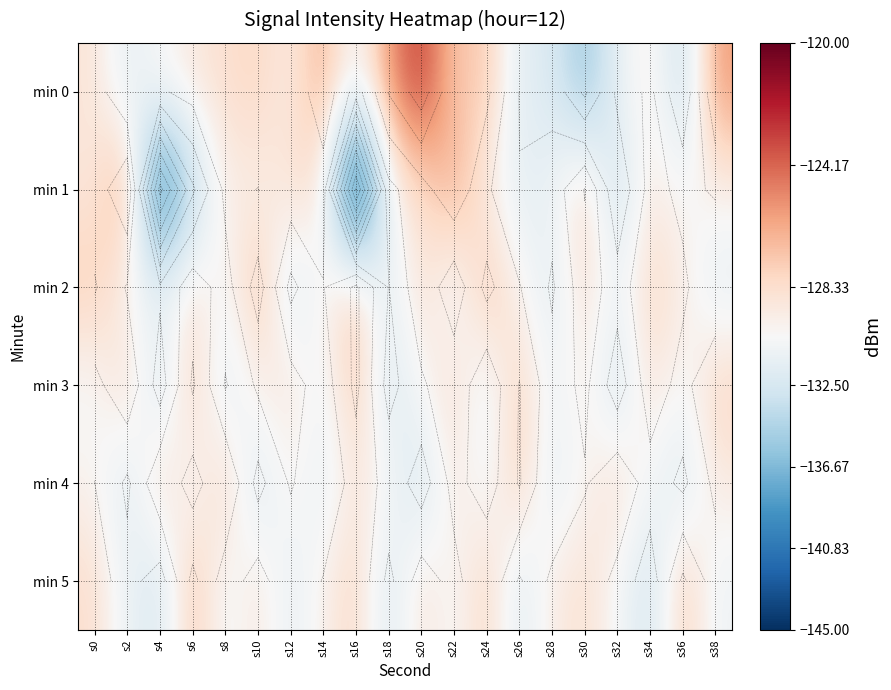

The min 1 series shows -129.1 at s8. True or false?

True